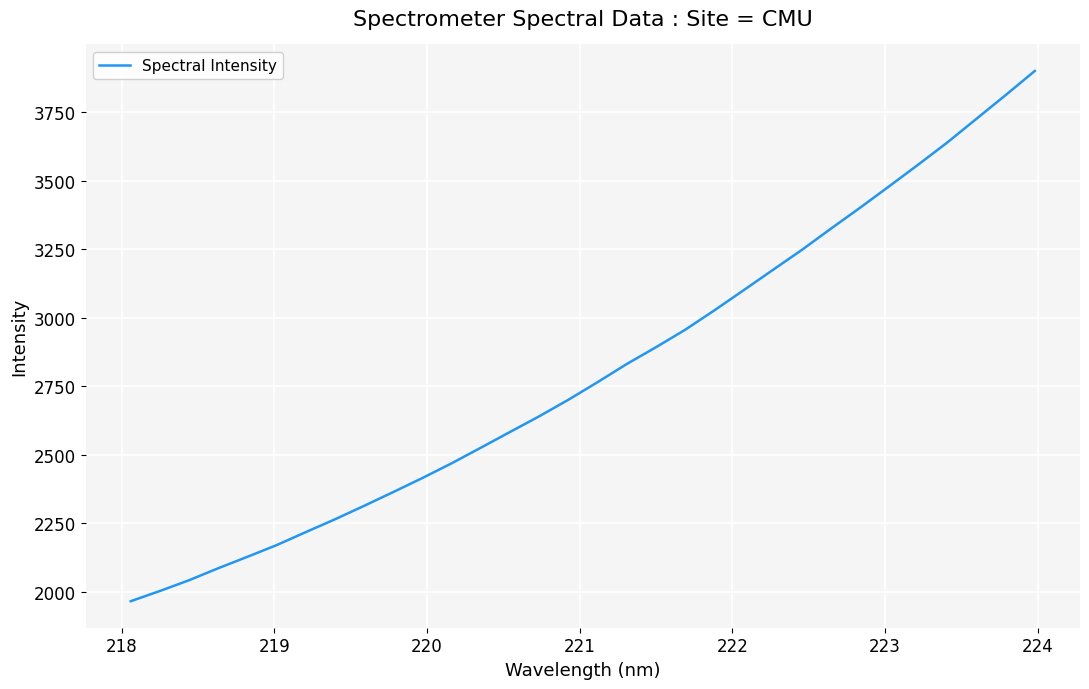

What is the smallest value displayed?

1965.3